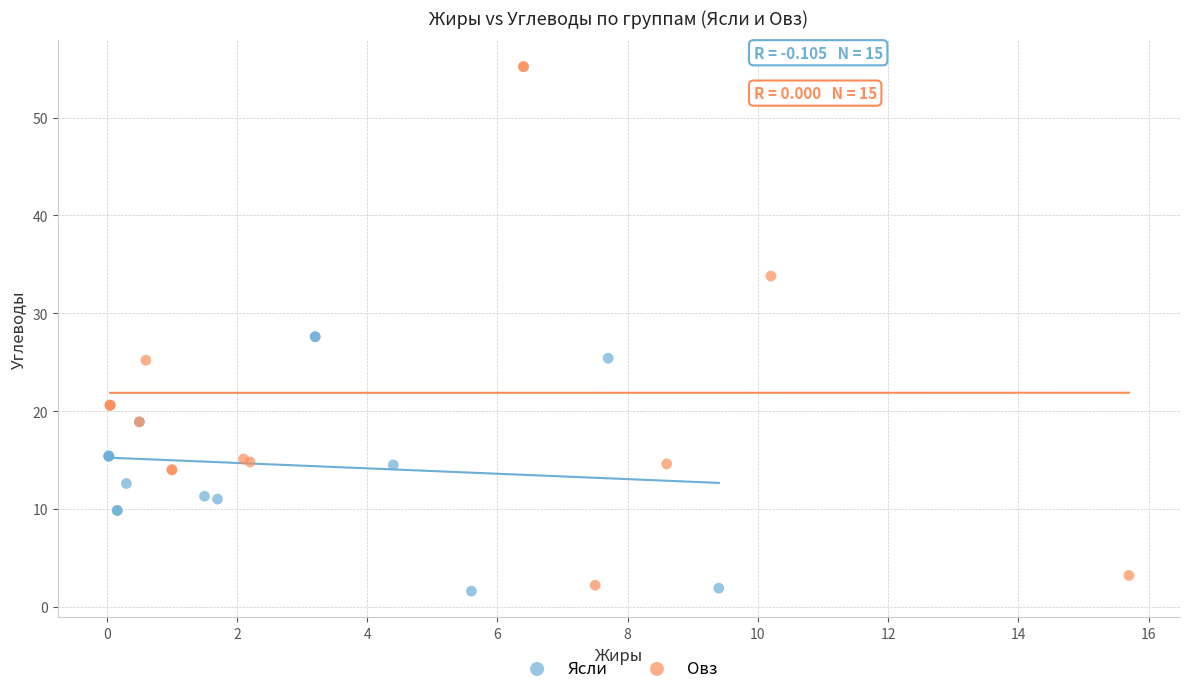

Which series reaches the maximum Y coordinate?

Овз